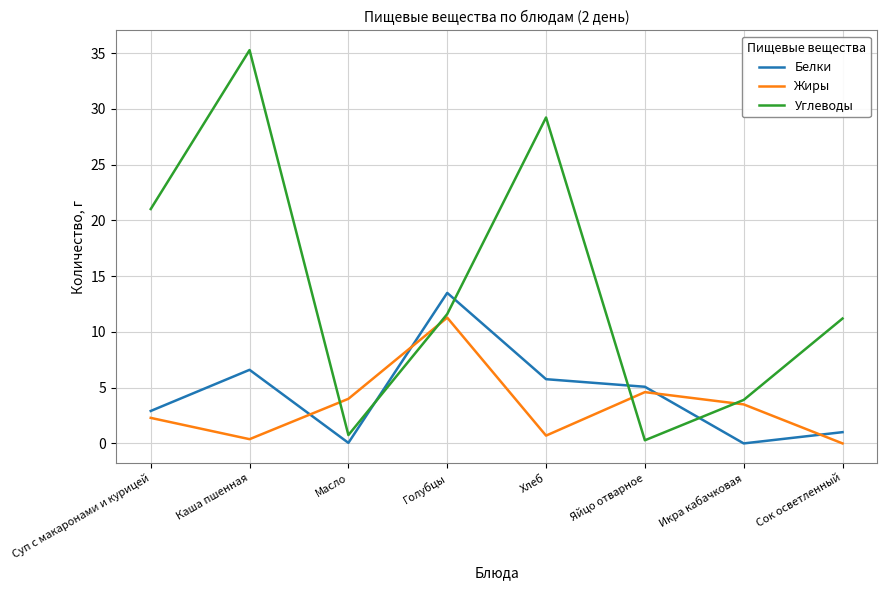

Which category has the highest value across all series?

Каша пшенная